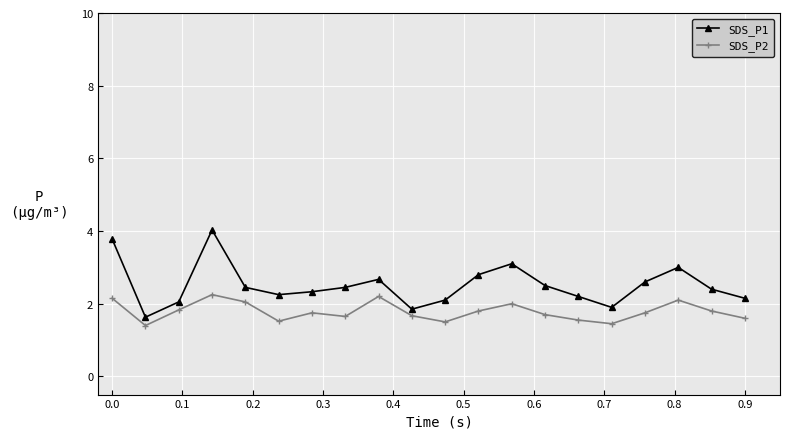

True or false: SDS_P1 has more than 2 points higher than both neighbors.

True